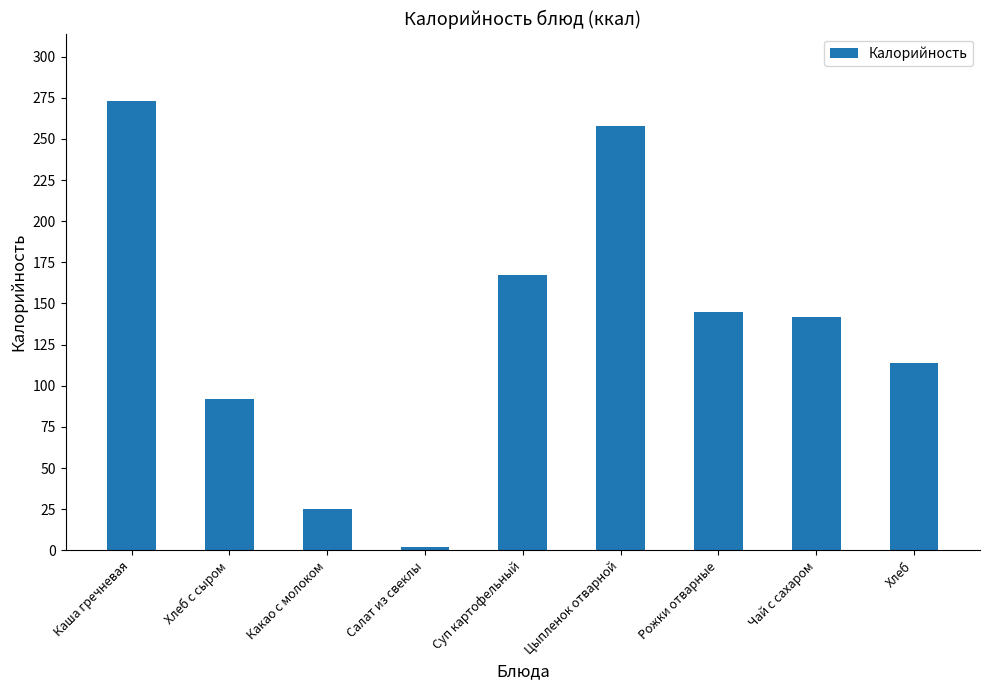

The chart shows a value of 258.0 at Цыпленок отварной. True or false?

True